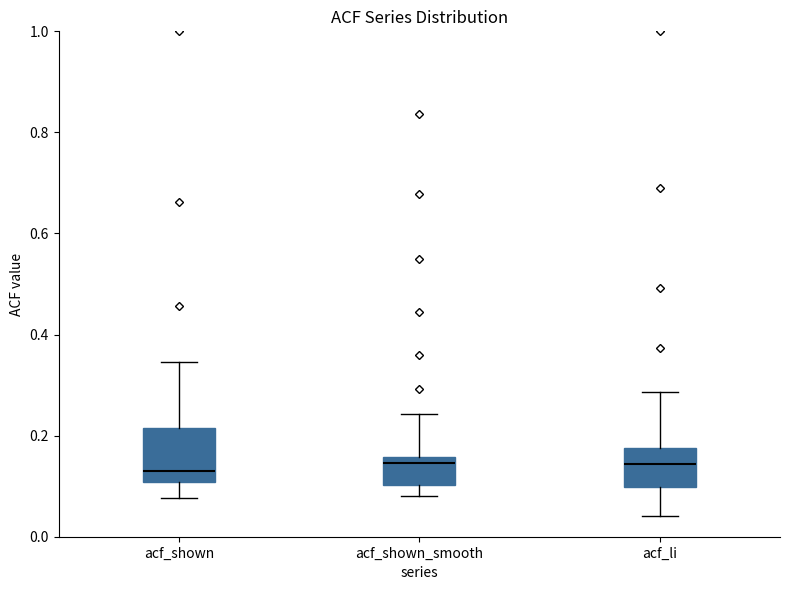

Reading left to right, transcribe this box plot: for each box, give where its median line is, the range the box spans, and where its two whiskers end, as read against the y-axis. The values are not printed on the chart, so give them approximately, as read against the axis.

acf_shown: median 0.14, box 0.10 to 0.22, whiskers 0.08 to 0.34
acf_shown_smooth: median 0.14, box 0.10 to 0.16, whiskers 0.08 to 0.24
acf_li: median 0.14, box 0.10 to 0.18, whiskers 0.04 to 0.28